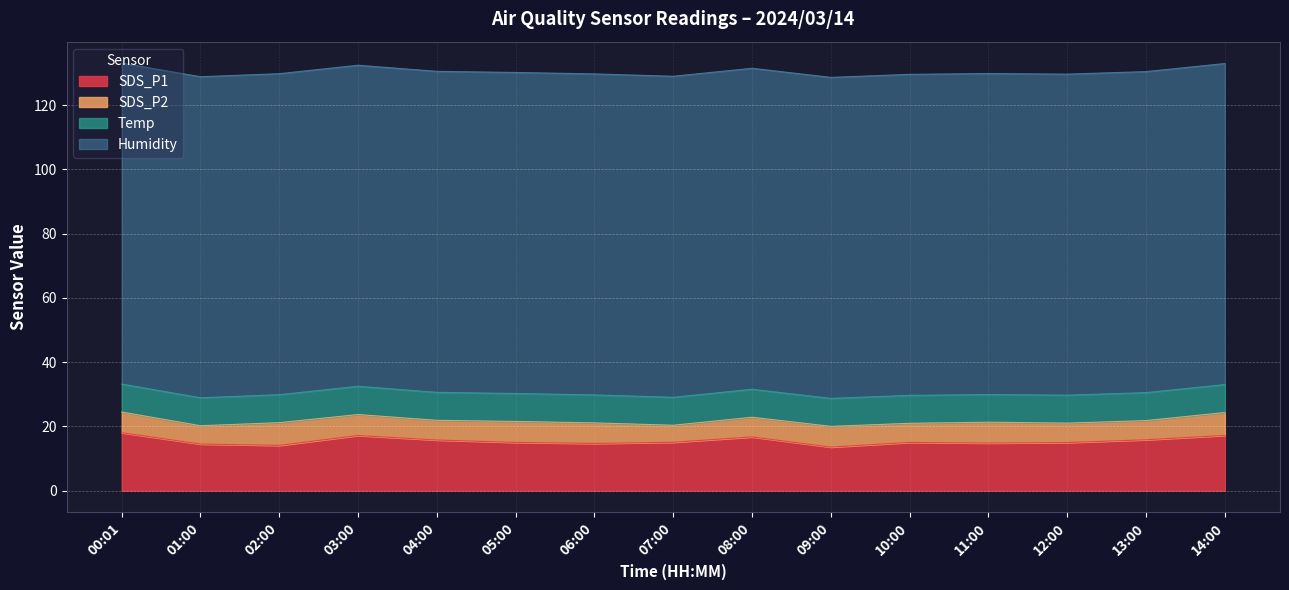

Rank the series by their maximum value, from highest to lowest.

Humidity, SDS_P1, Temp, SDS_P2